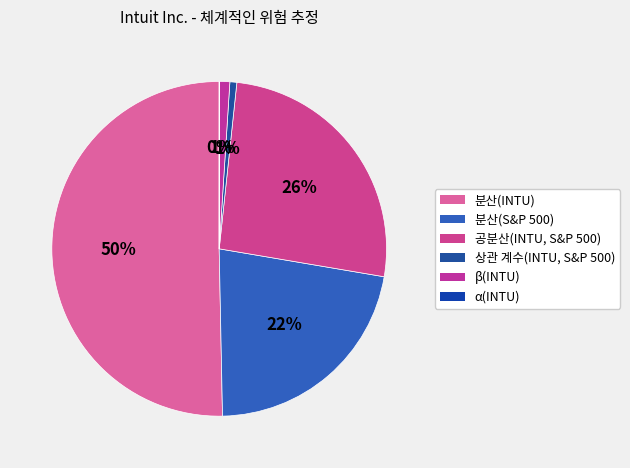

To the nearest percent, what is the difference between the 분산(S&P 500) and 공분산(INTU, S&P 500) slice percentages?

4%